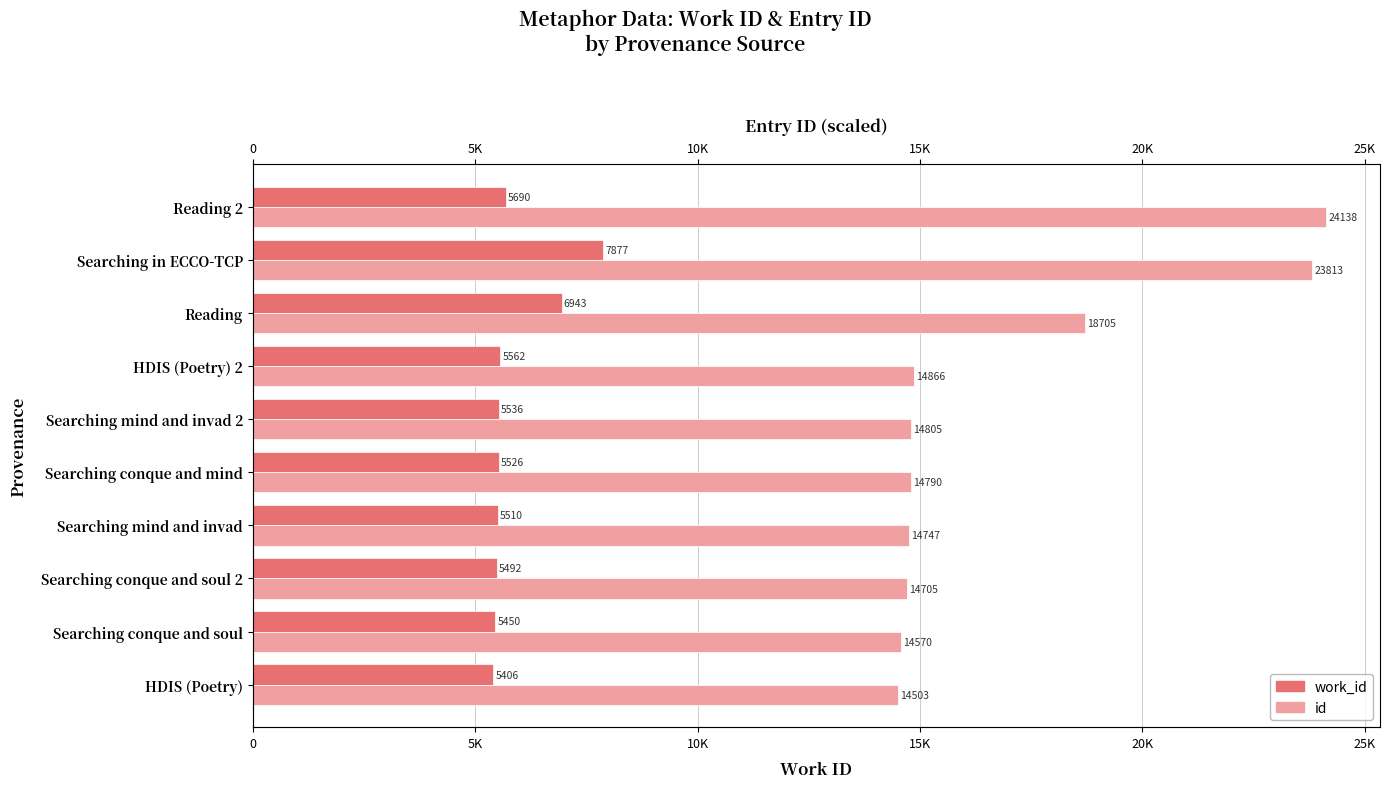

Reading left to right, list all the values displayed in this chart.

work_id: 5406	5450	5492	5510	5526	5536	5562	6943	7877	5690
id: 14503	14570	14705	14747	14790	14805	14866	18705	23813	24138